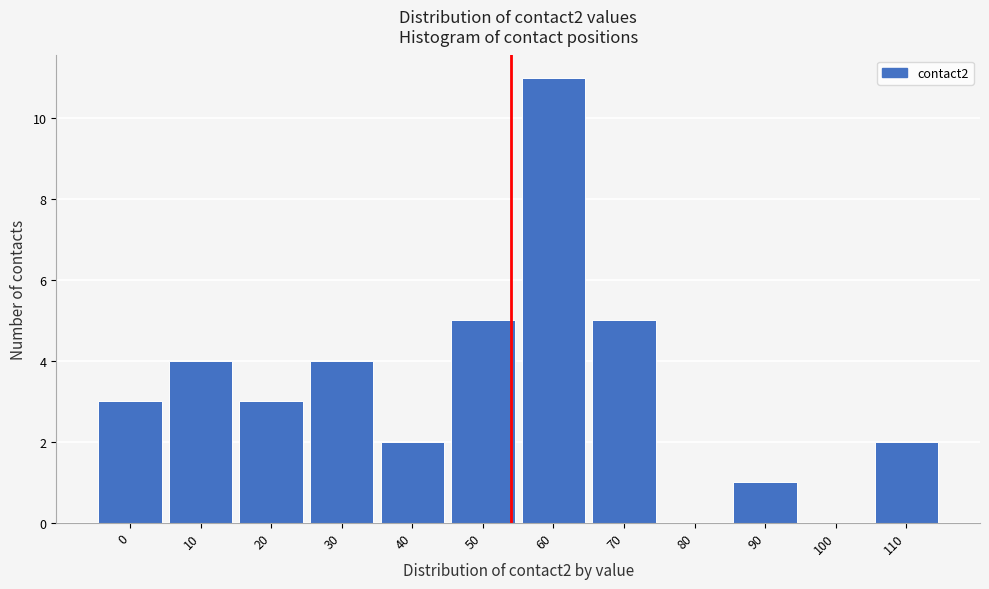

Reading left to right, extract all data points from this chart.

0=3	10=4	20=3	30=4	40=2	50=5	60=11	70=5	80=0	90=1	100=0	110=2